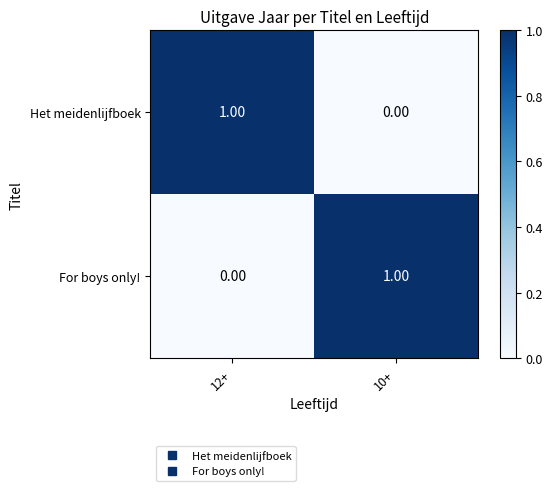

Is the value of For boys only! at 10+ greater than the value of Het meidenlijfboek at 10+?

Yes